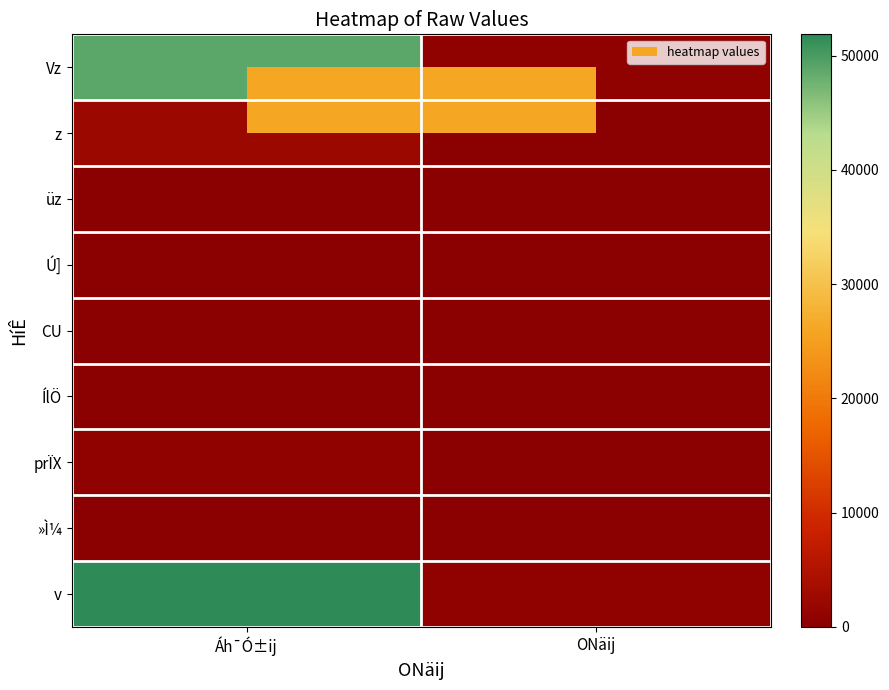

Reading right to left, transcribe all the data shown in this chart.

Vz: ONäij=669	Áh¯Ó±ij=48982
z: ONäij=97	Áh¯Ó±ij=2035
üz: ONäij=7	Áh¯Ó±ij=40
Ú]: ONäij=10	Áh¯Ó±ij=40
CU: ONäij=0	Áh¯Ó±ij=4
ÍlÖ: ONäij=3	Áh¯Ó±ij=17
prÏX: ONäij=28	Áh¯Ó±ij=622
»Ì¼: ONäij=0	Áh¯Ó±ij=124
v: ONäij=799	Áh¯Ó±ij=51864